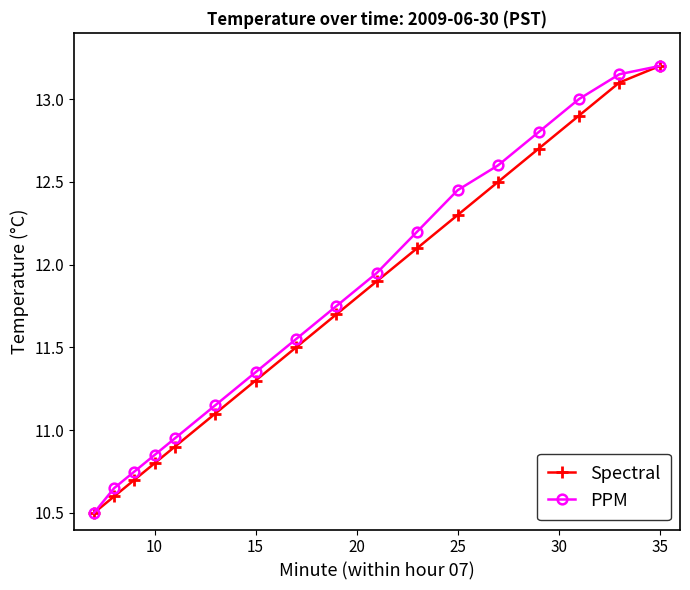

What is the value of the Spectral point at the 2nd from the left?

10.6